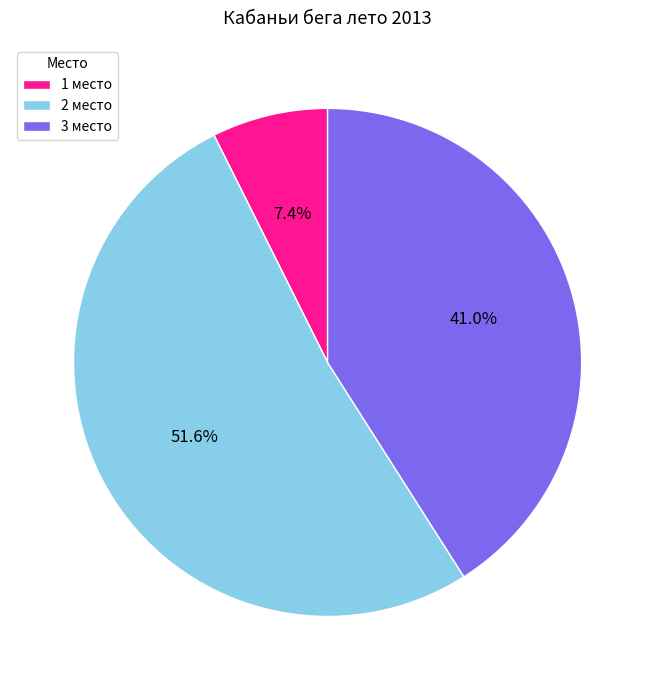

Which category accounts for the majority?

2 место